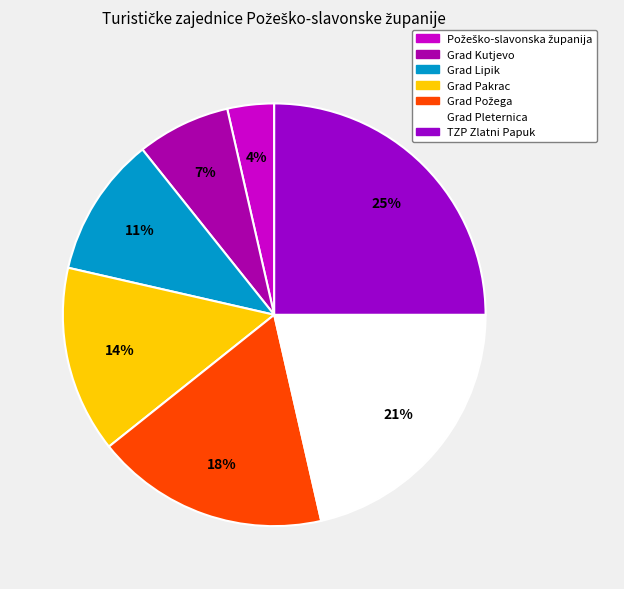

How many slices are in this pie chart?

7